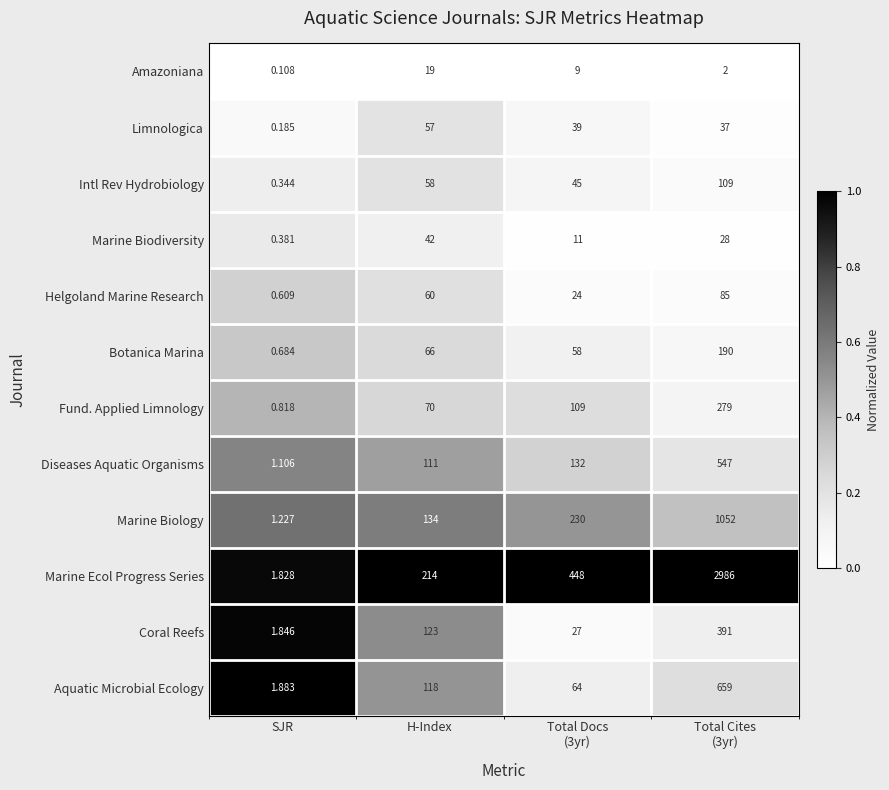

Which series has the largest range (max minus min)?

Marine Ecol Progress Series